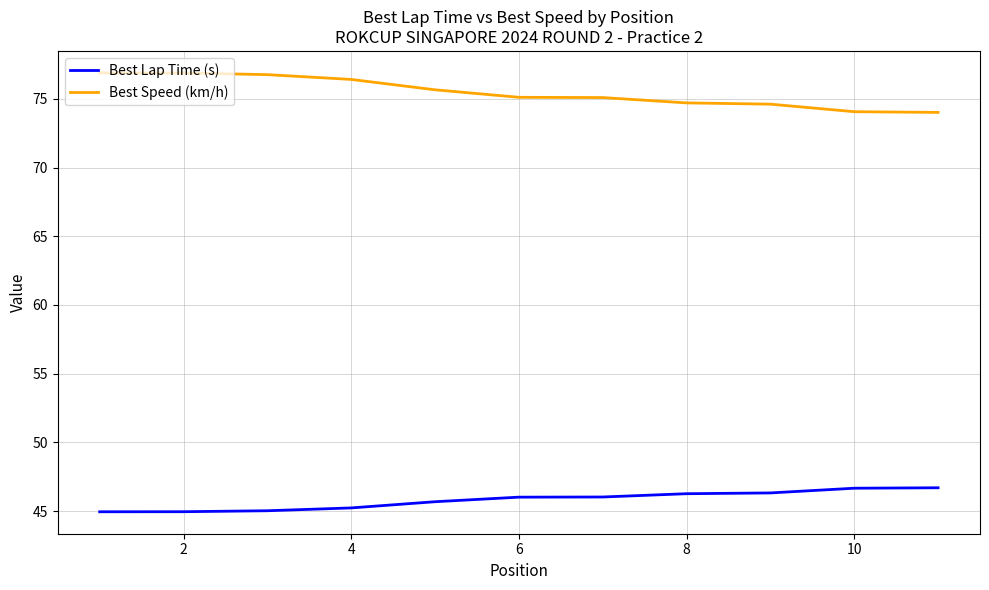

True or false: Best Speed (km/h) and Best Lap Time (s) cross at least once.

False